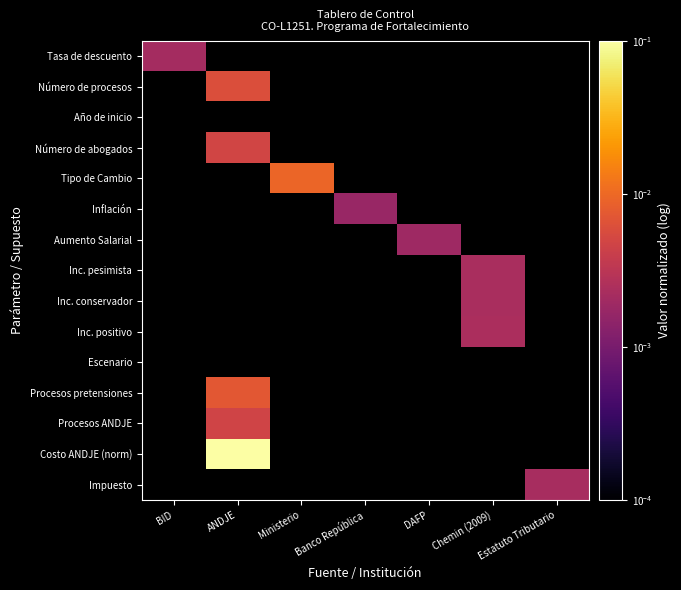

List the labels in order of Procesos pretensiones value, smallest first.

BID, ANDJE, Ministerio, Banco República, DAFP, Chemin (2009), Estatuto Tributario